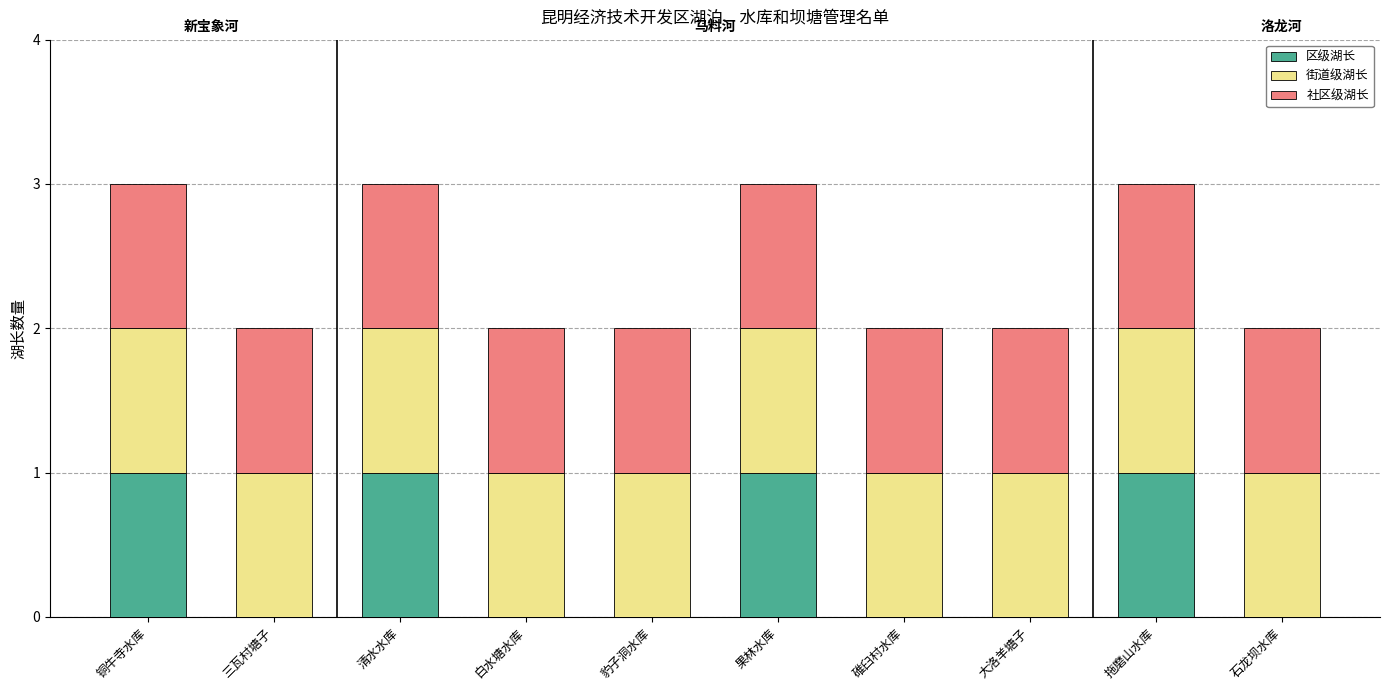

Is it true that 区级湖长 equals 0 at 大洛羊塘子?

True